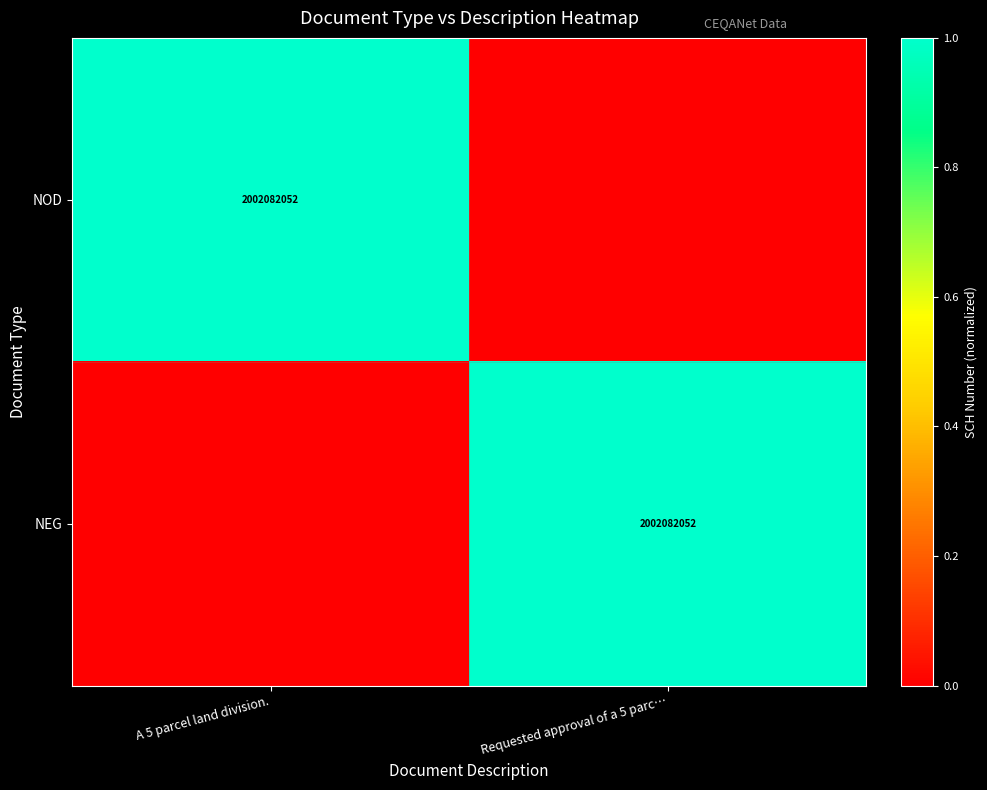

Is it true that NOD equals 2002082052 at A 5 parcel land division.?

True